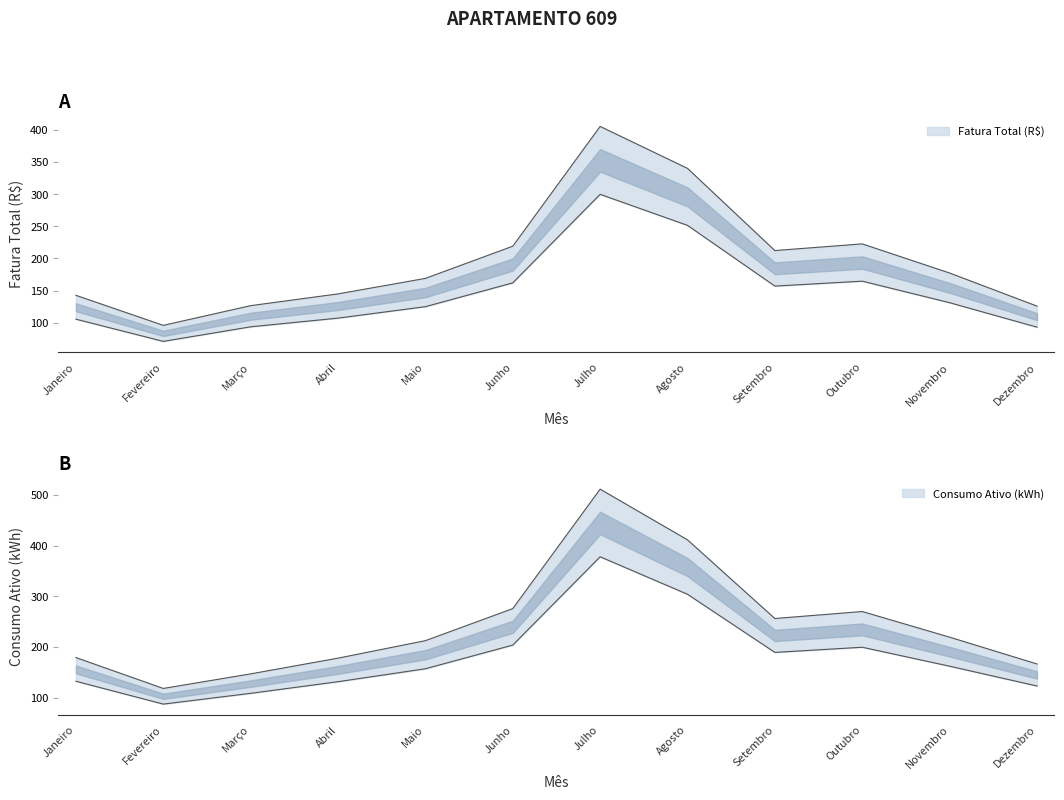

Does the chart display data point markers on the line(s)?

No